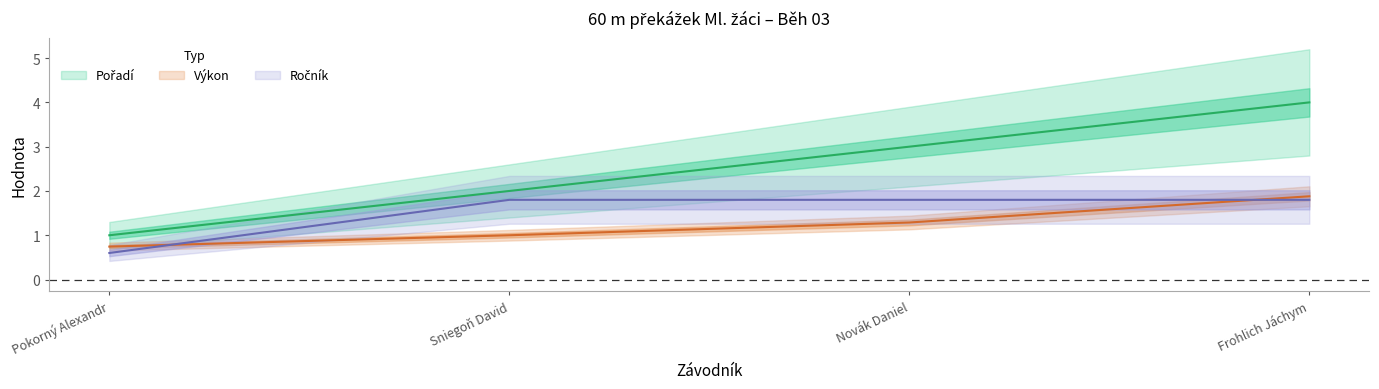

True or false: Výkon and Pořadí intersect in this chart.

False